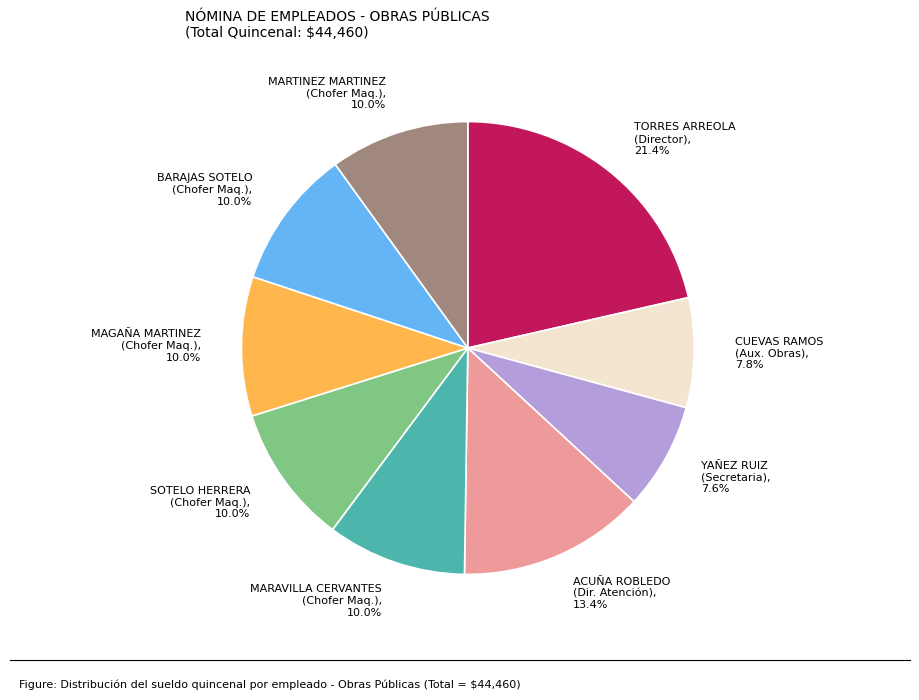

Do BARAJAS SOTELO (Chofer Maq.), 10.0% and MARAVILLA CERVANTES (Chofer Maq.), 10.0% together represent more than half of the pie?

No